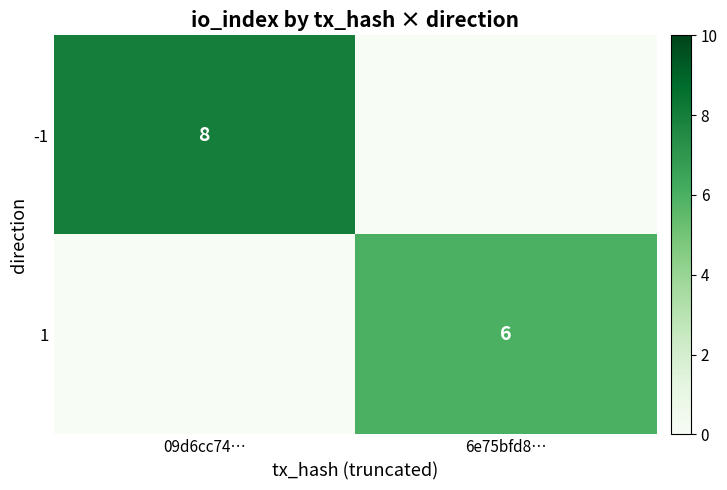

The 1 series shows 11 at 6e75bfd8…. True or false?

False